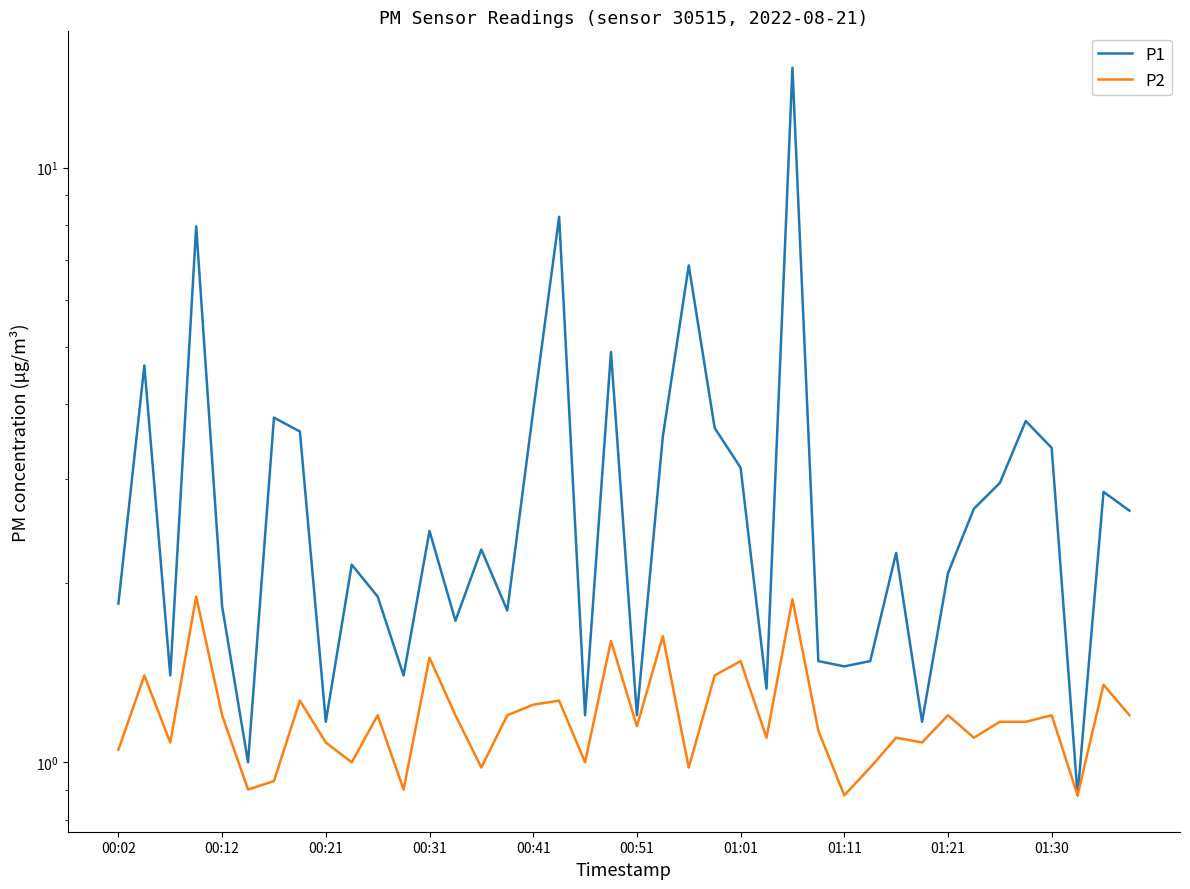

How many interior local peaks does the P1 series have?

13